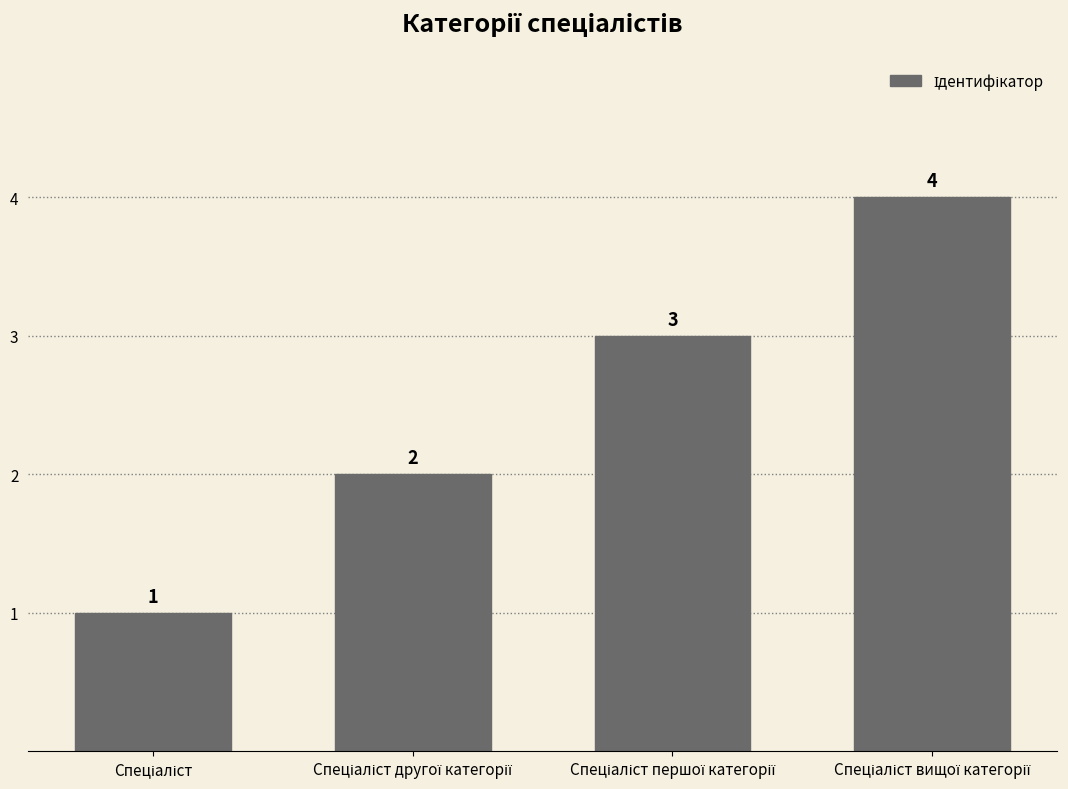

What is the value of the 2nd bar from the left?

2